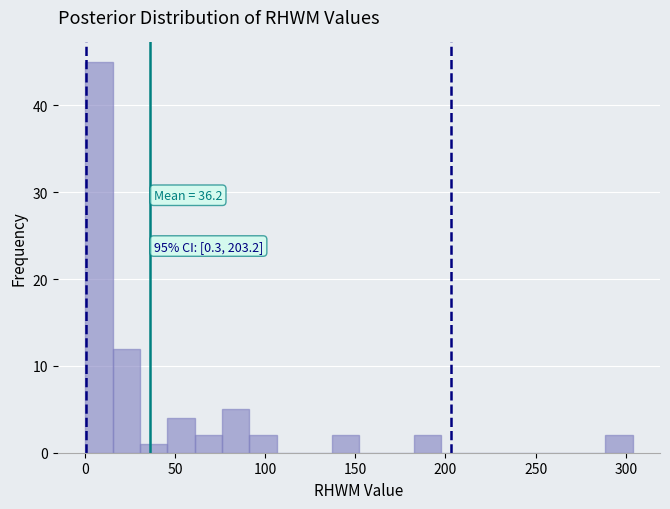

Read against the x-axis, roughly where is the centre of the tallest bar?

10